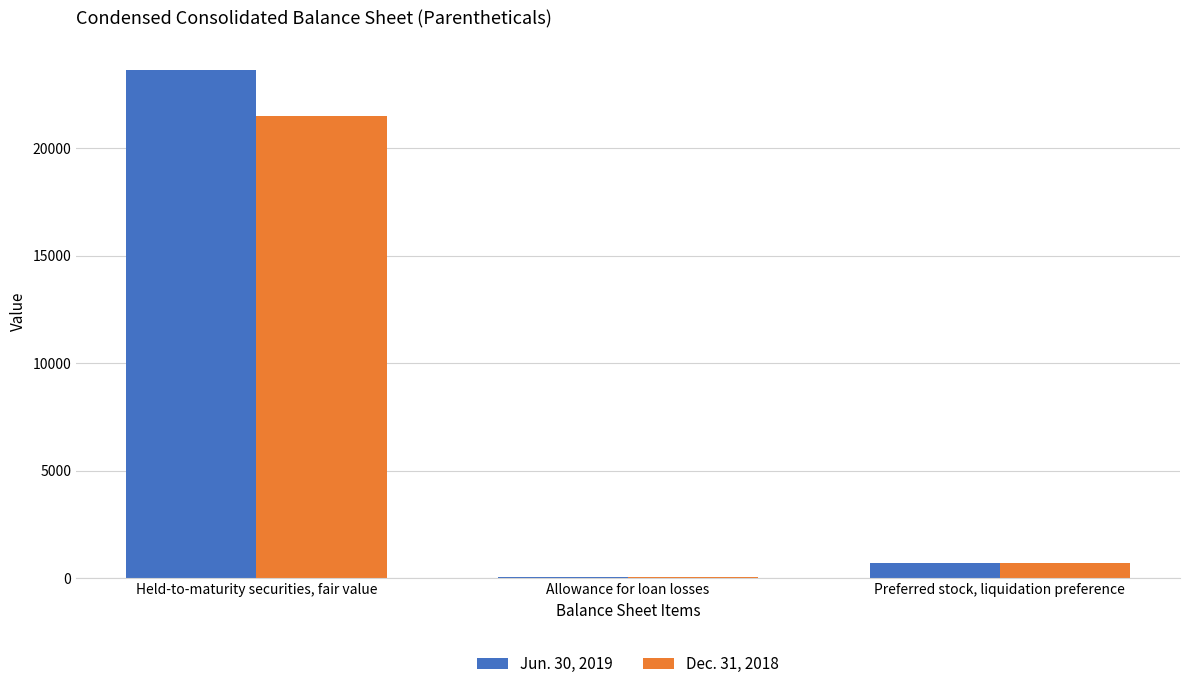

Where does the Jun. 30, 2019 series first go above 700?

Held-to-maturity securities, fair value